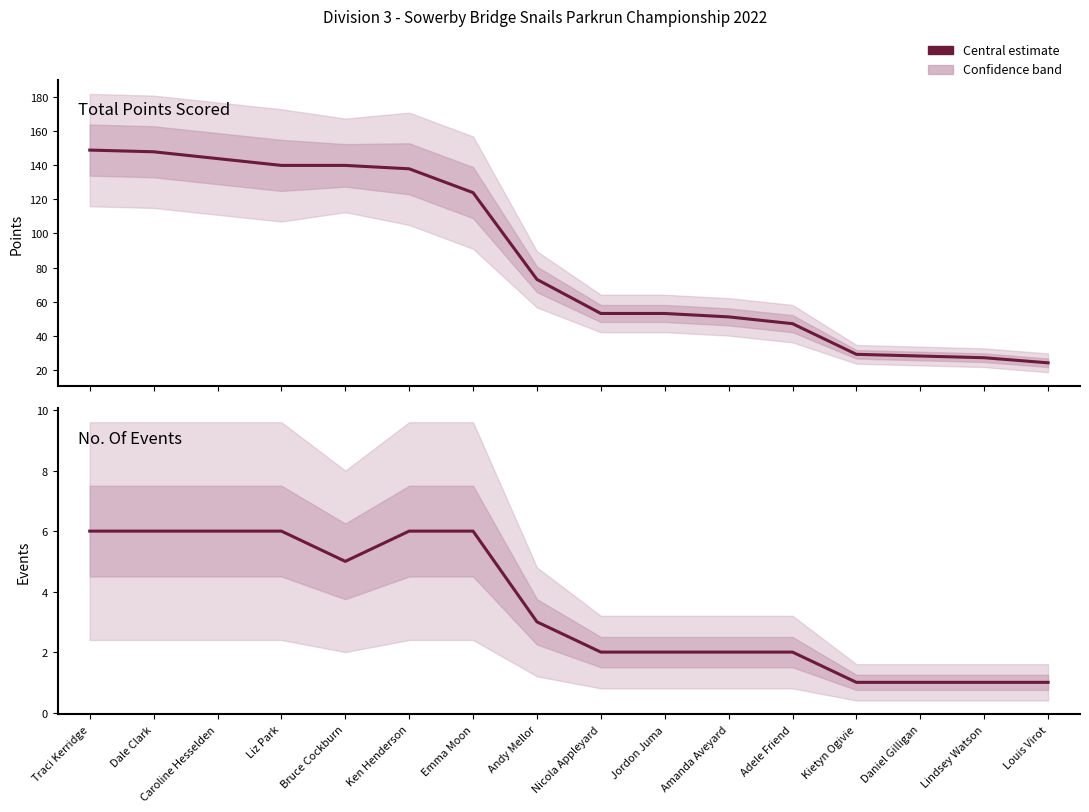

What position from the left is Andy Mellor?

8